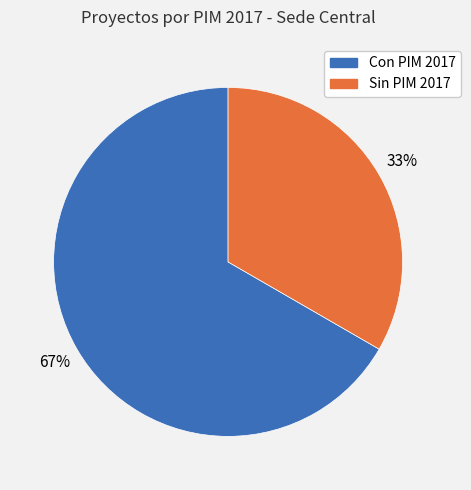

Is there any slice that represents more than half of the pie?

Yes